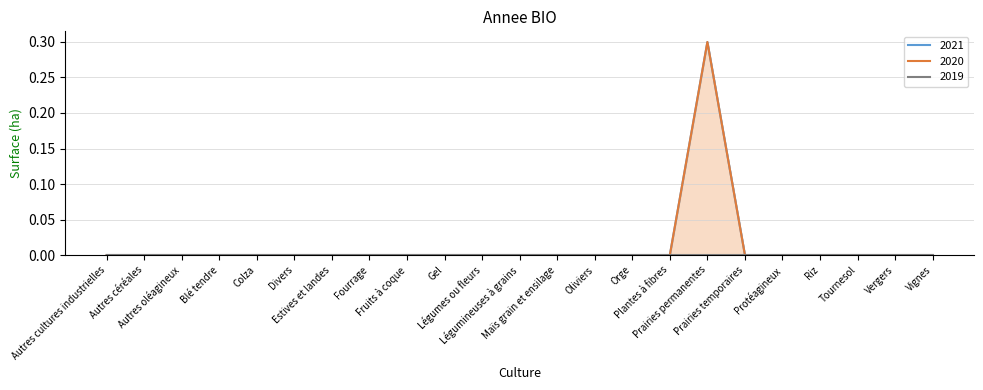

Between Divers and Estives et landes, which series saw the biggest shift?

2021 line